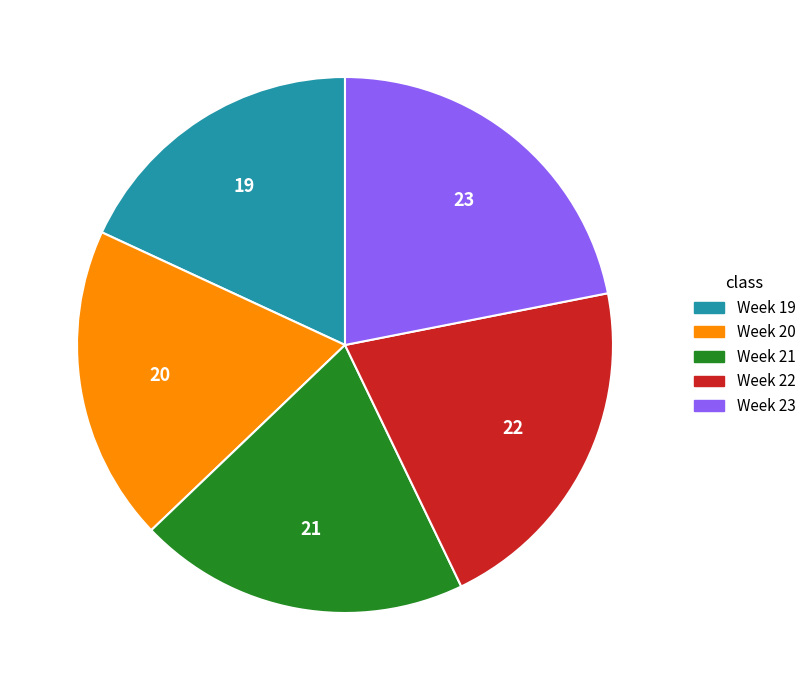

Which category has the biggest portion of the pie?

Week 23